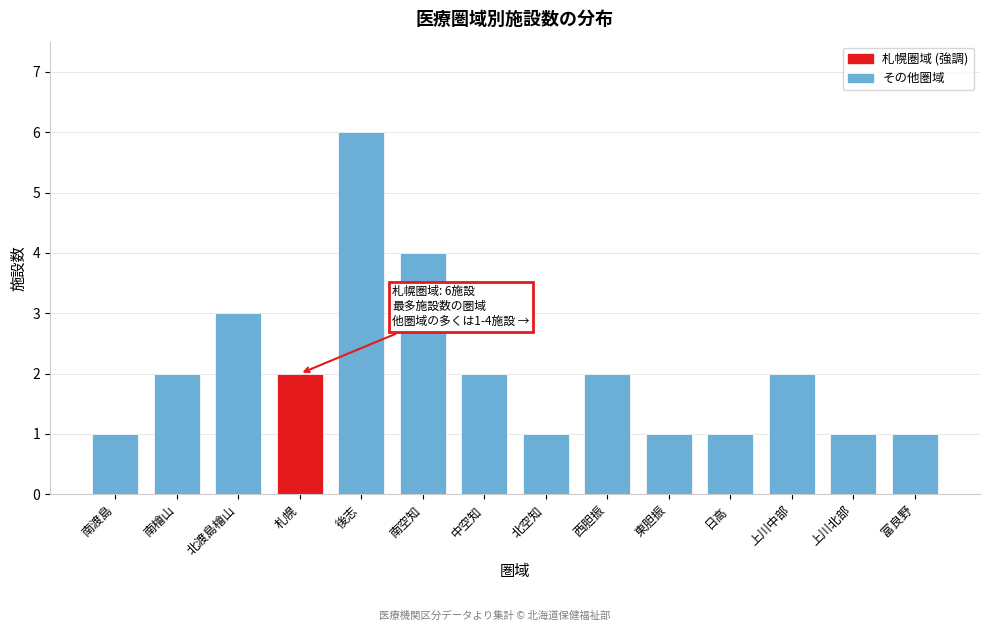

Reading left to right, list all the values displayed in this chart.

1	2	3	2	6	4	2	1	2	1	1	2	1	1